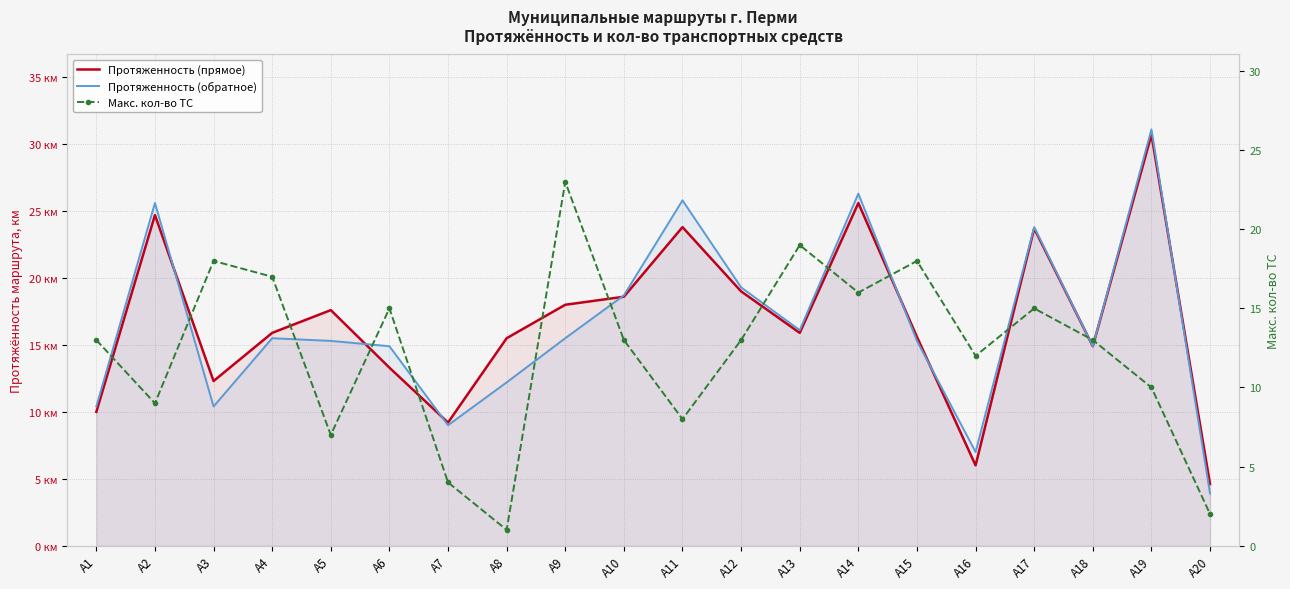

Rank the series at А1 from lowest to highest value.

Протяженность (прямое), Протяженность (обратное), Макс. кол-во ТС